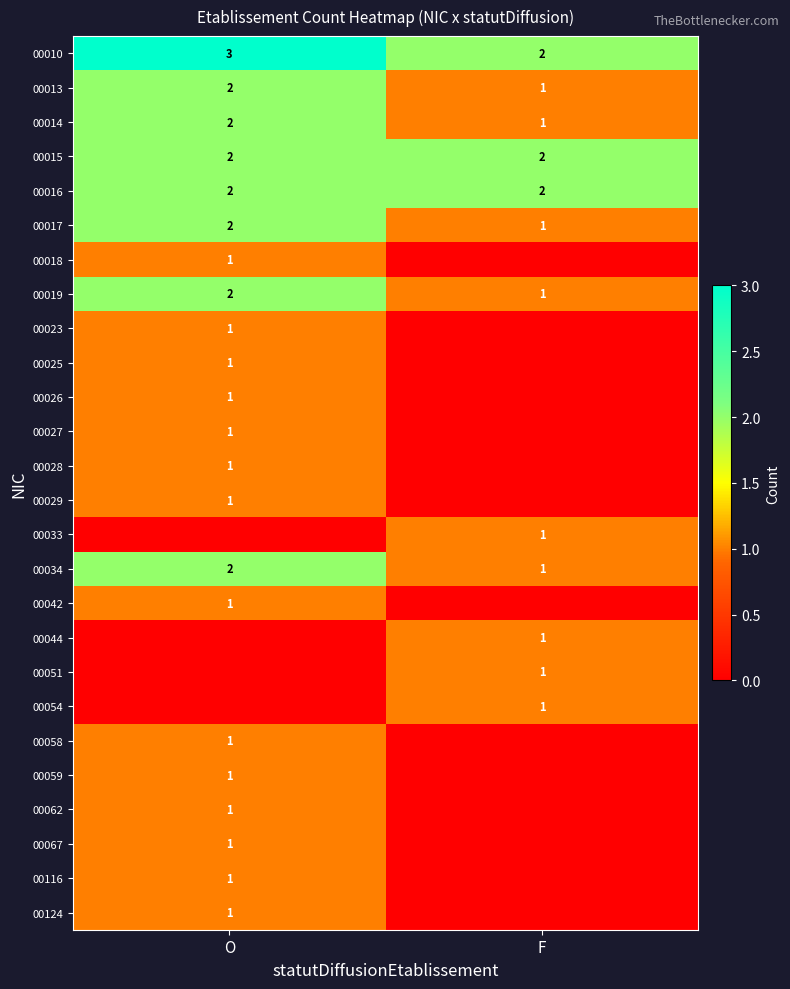

Rank the categories by 00019 value from lowest to highest.

F, O